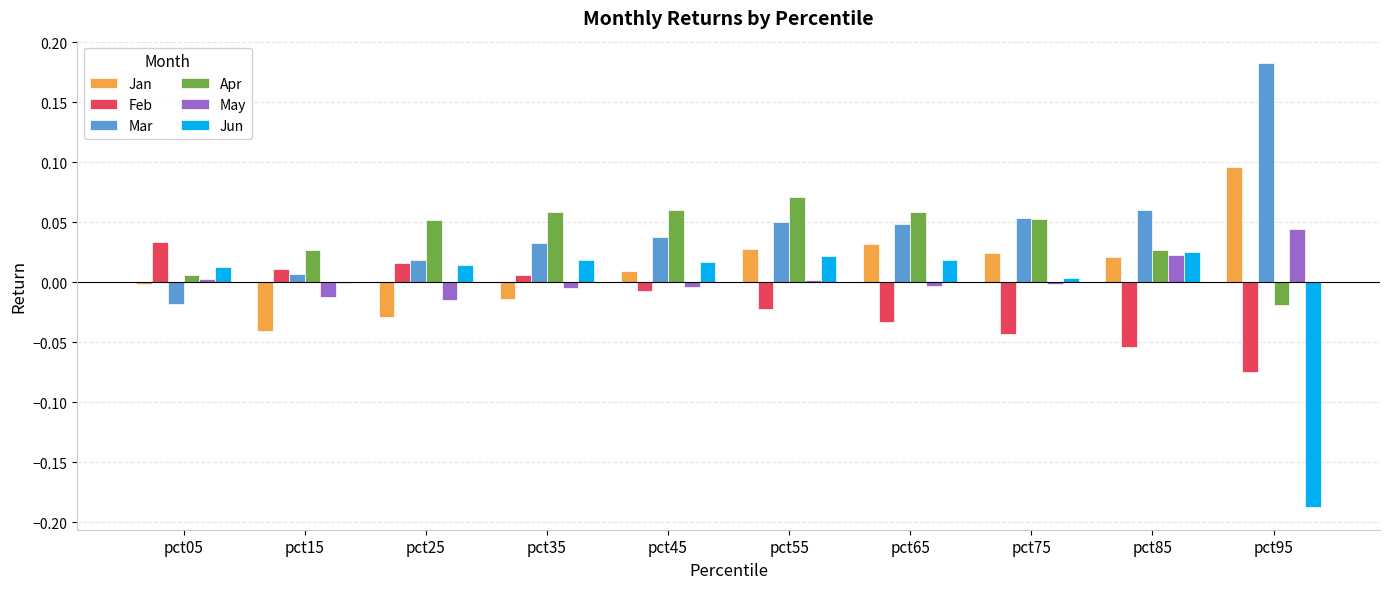

Is the value of Jun at pct85 greater than the value of May at pct25?

Yes